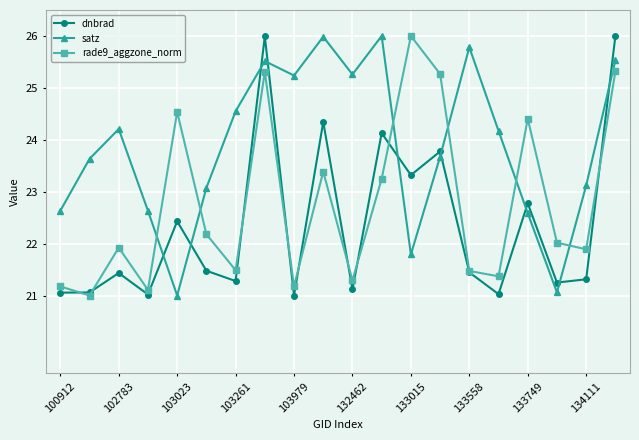

What is the difference between the maximum and minimum values in the satz series?

5.0